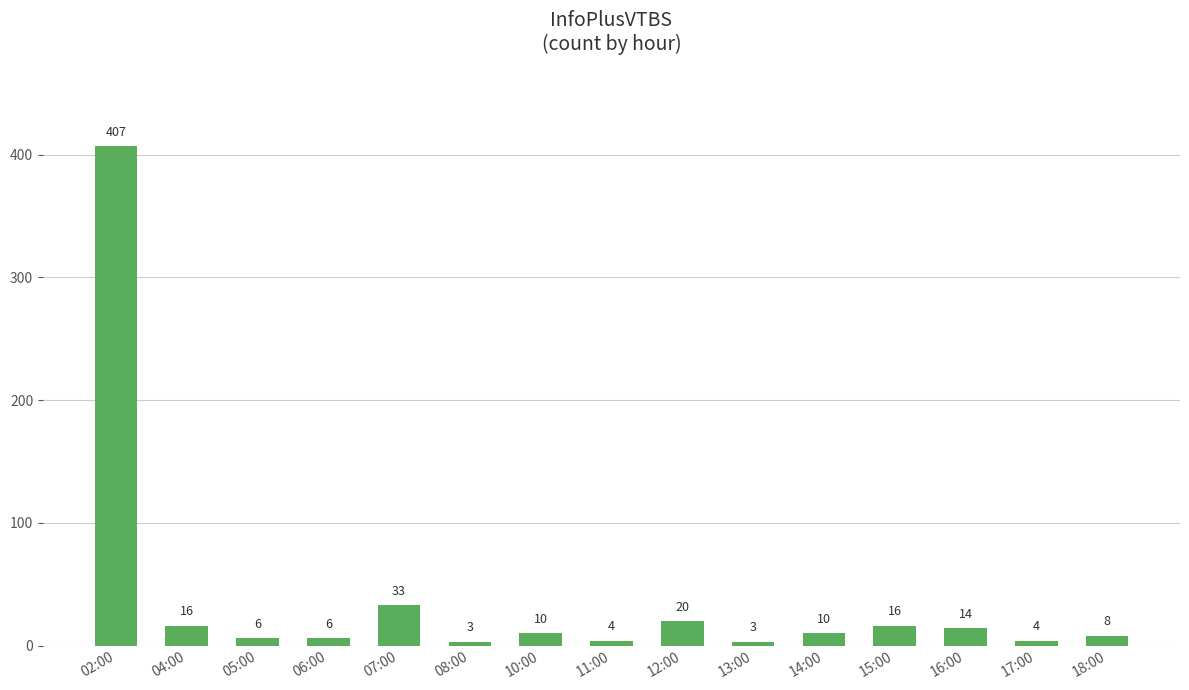

What is the minimum value shown in the chart?

3